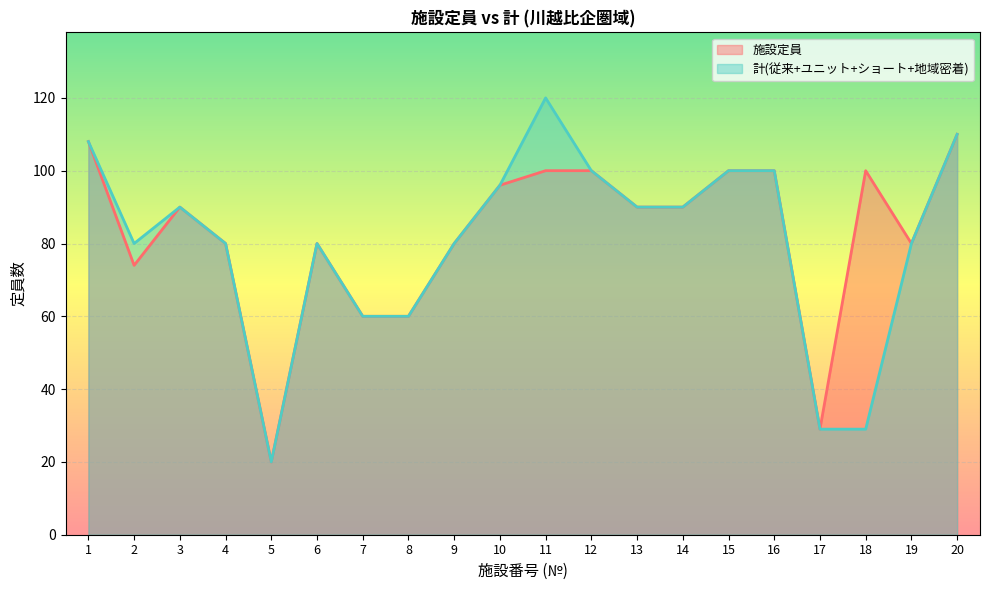

How many values in the 施設定員 series exceed 90?

8